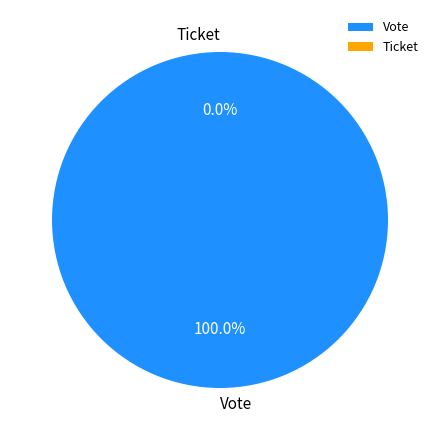

True or false: Ticket accounts for 0% of the total.

True